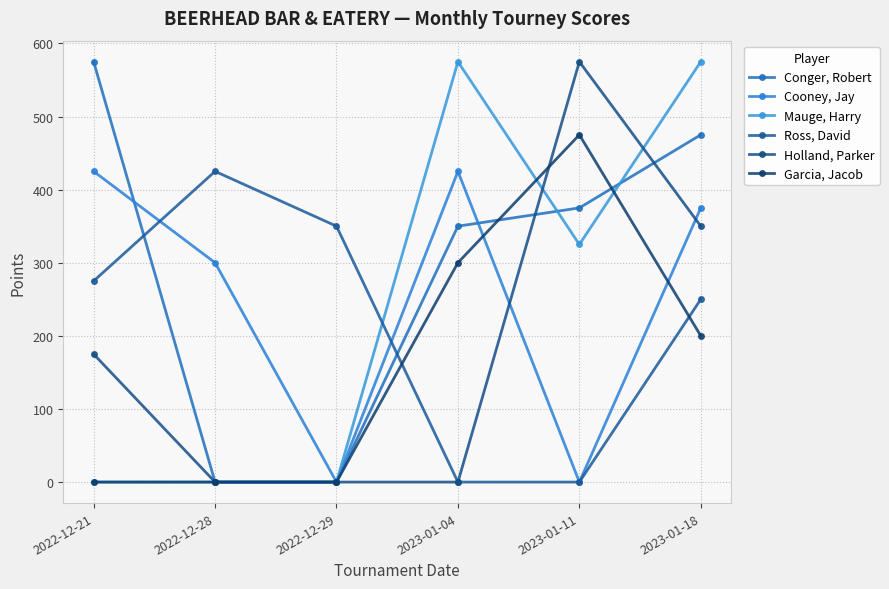

At which category does the chart reach its minimum across all series?

2022-12-28